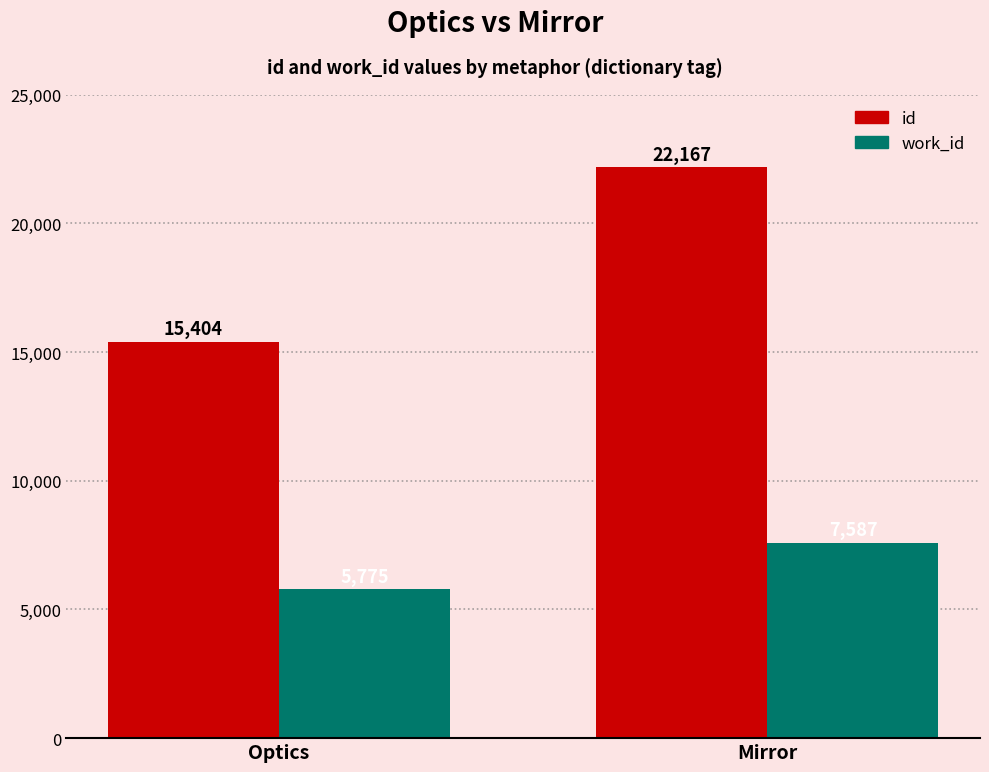

What is the smallest value displayed?

5775